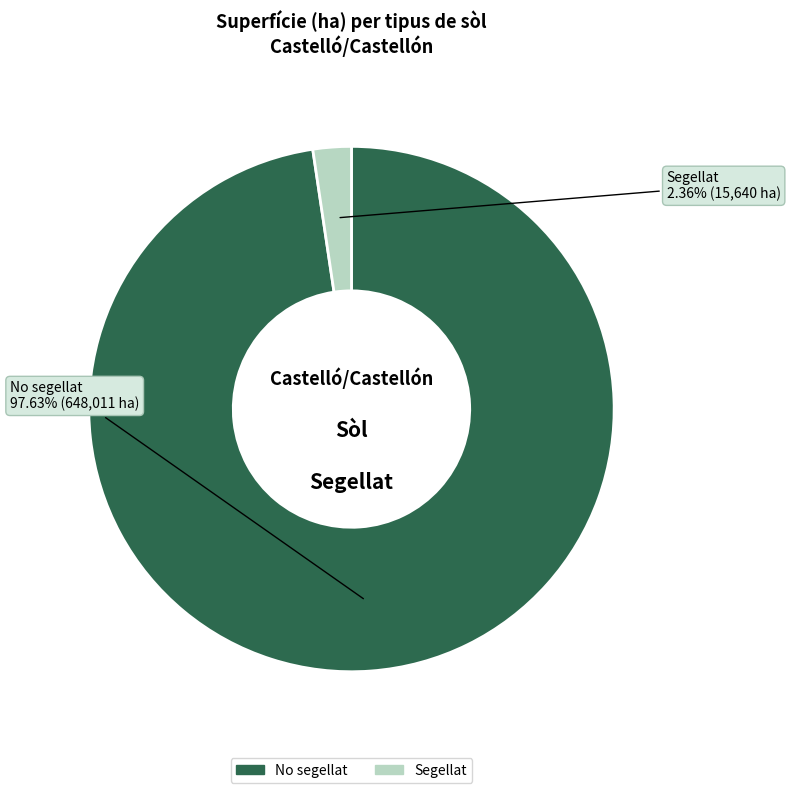

To the nearest percent, what is the combined percentage of Segellat and No segellat?

100%